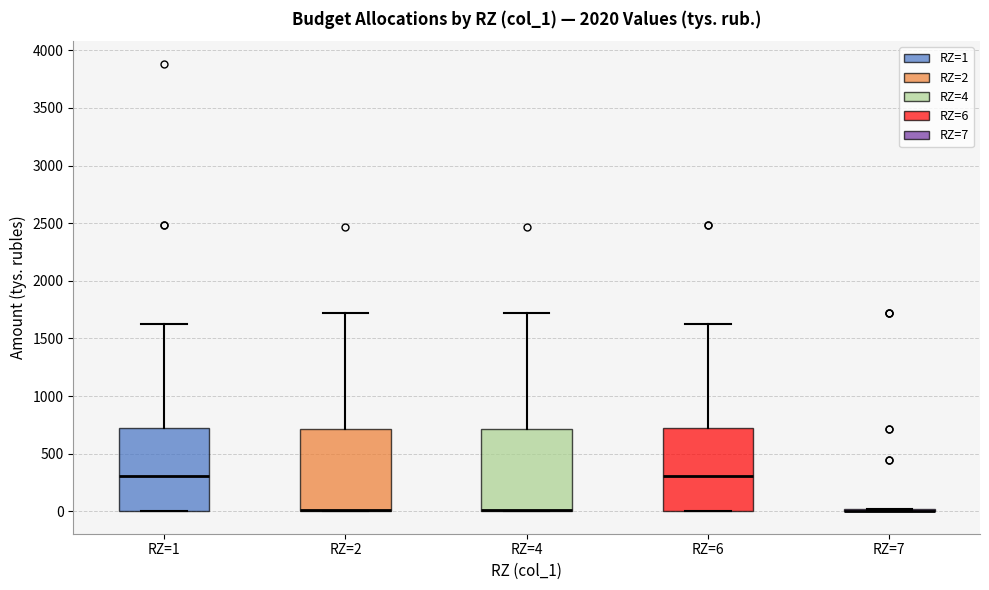

Reading left to right, read every box against the y-axis: the position of its median line, the range the box covers, and the ends of its whiskers. The values are not printed on the chart, so give them approximately, as read against the axis.

RZ=1: median 300, box 0 to 700, whiskers 0 to 1650
RZ=2: median 0 (drawn on the box's lower edge), box 0 to 700, whiskers 0 to 1700
RZ=4: median 0 (drawn on the box's lower edge), box 0 to 700, whiskers 0 to 1700
RZ=6: median 300, box 0 to 700, whiskers 0 to 1650
RZ=7: box collapsed to a line at 0, whiskers 0 to 0